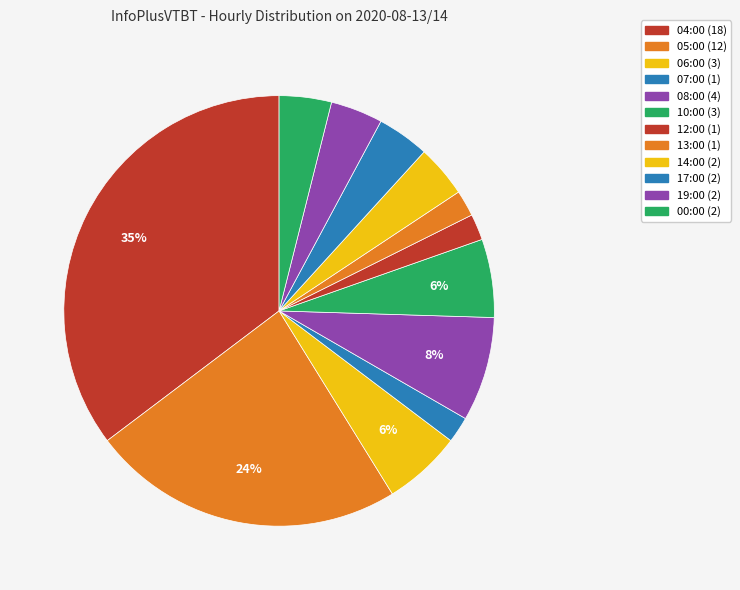

Which category has the biggest portion of the pie?

04:00